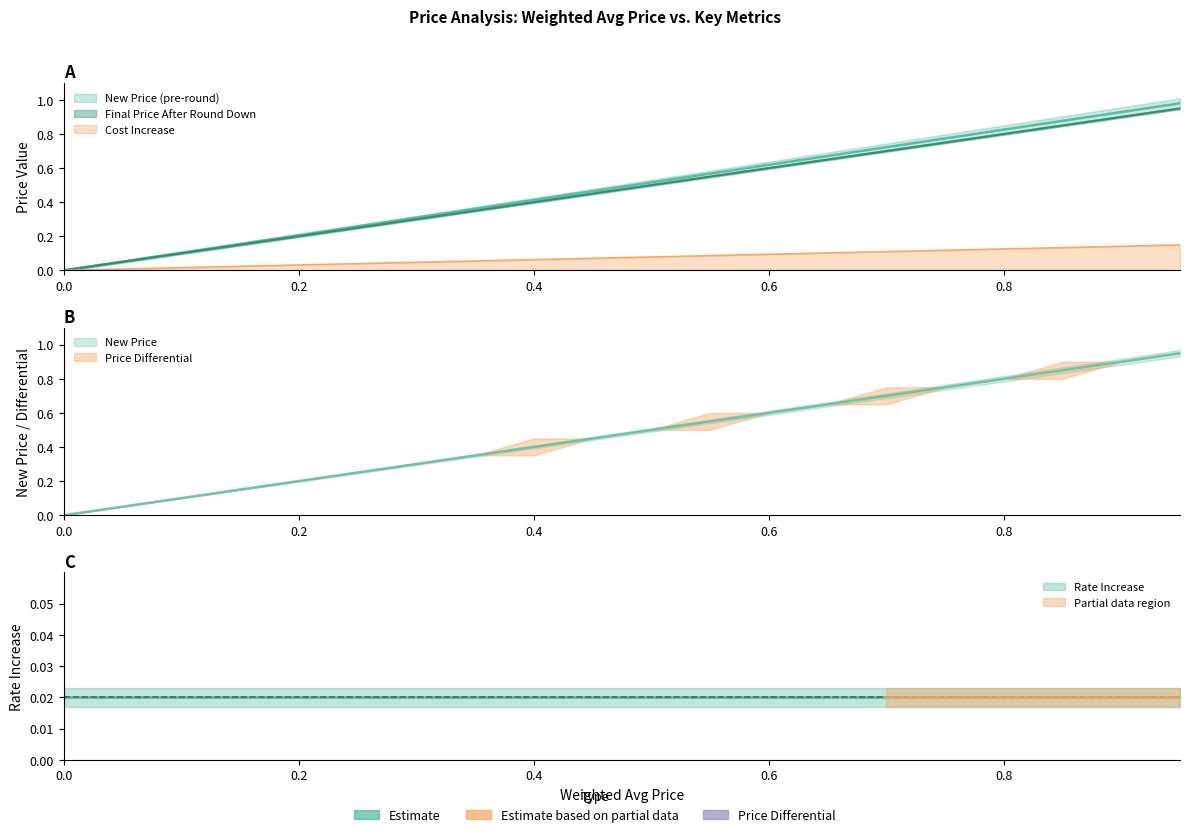

Is it true that New Price (pre-round) equals 0.5 at 0.5?

True